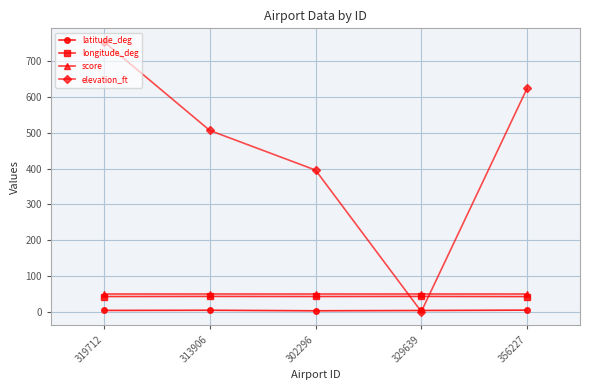

What is the highest value of the elevation_ft series?

755.0